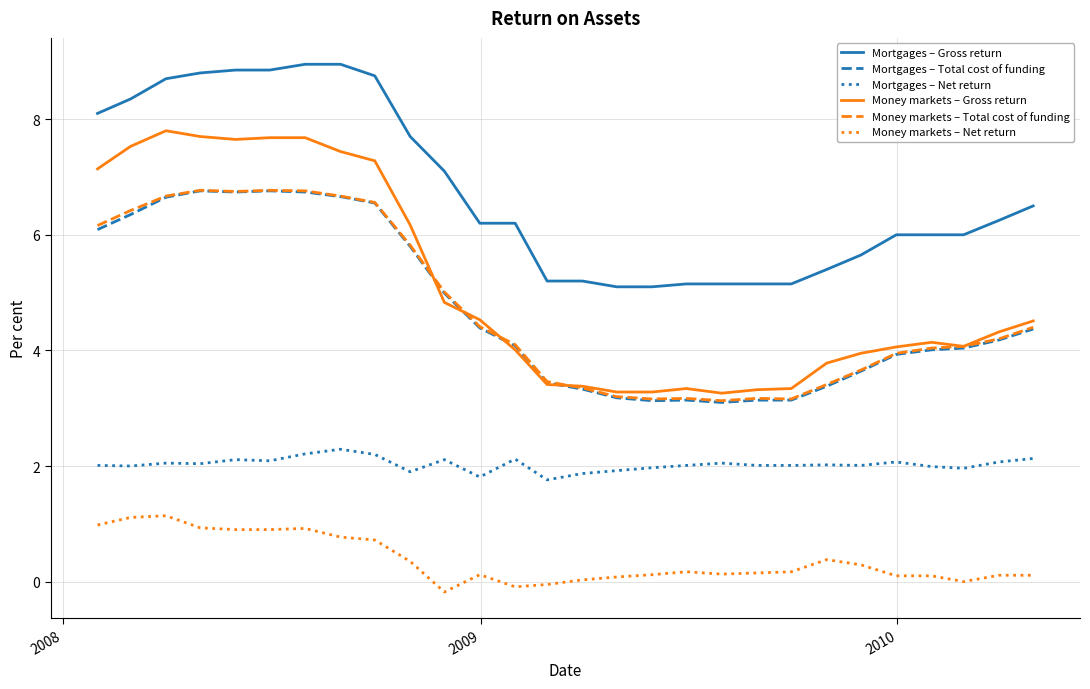

True or false: Mortgages – Total cost of funding and Mortgages – Net return cross at least once.

False